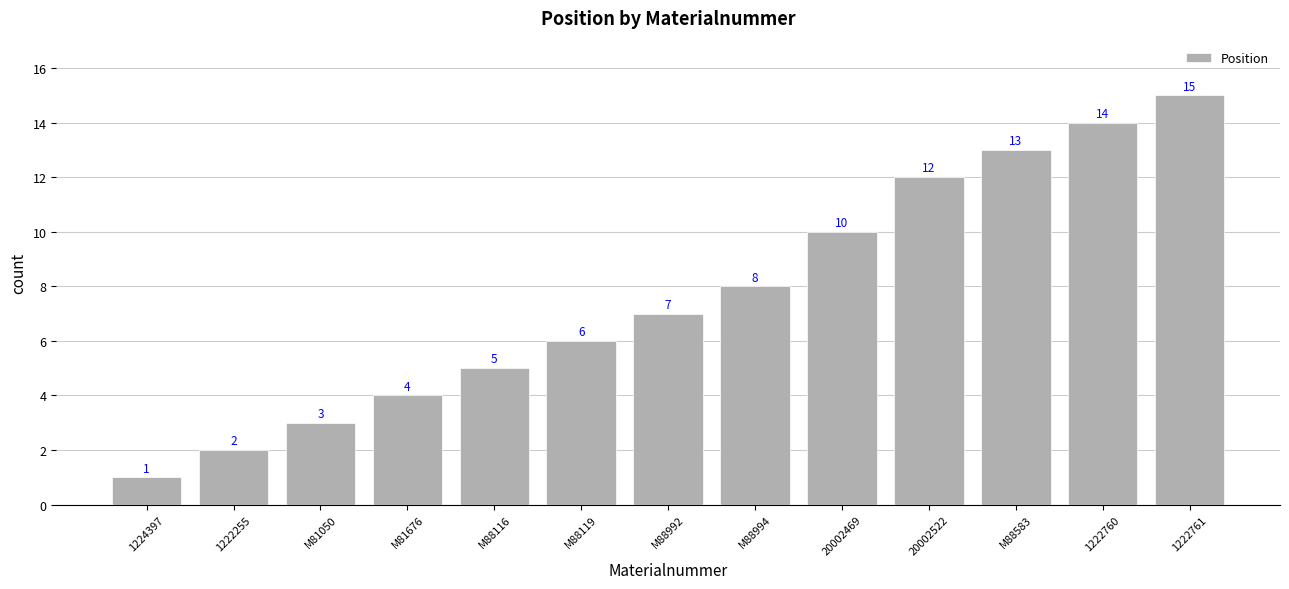

What is the greatest value displayed?

15